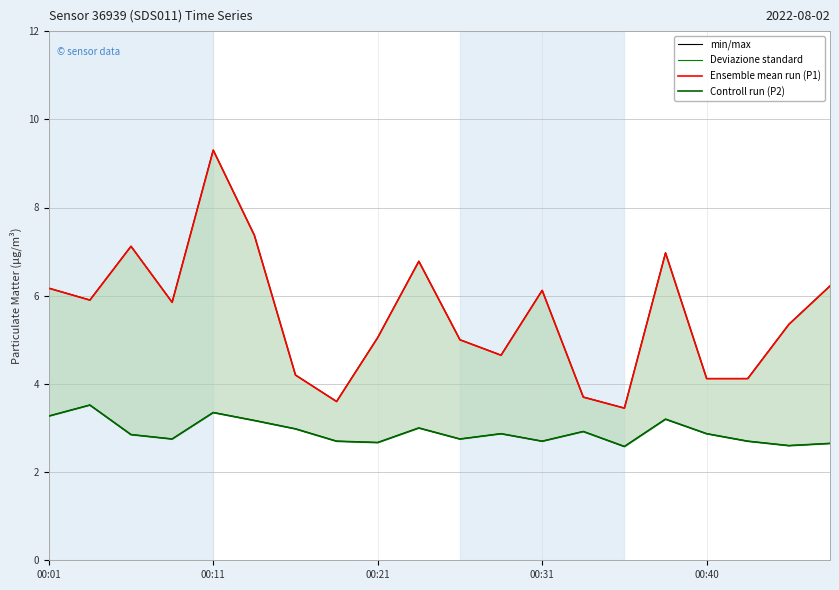

Rank the series by their maximum value, from highest to lowest.

Ensemble mean run (P1), min/max, Controll run (P2), Deviazione standard